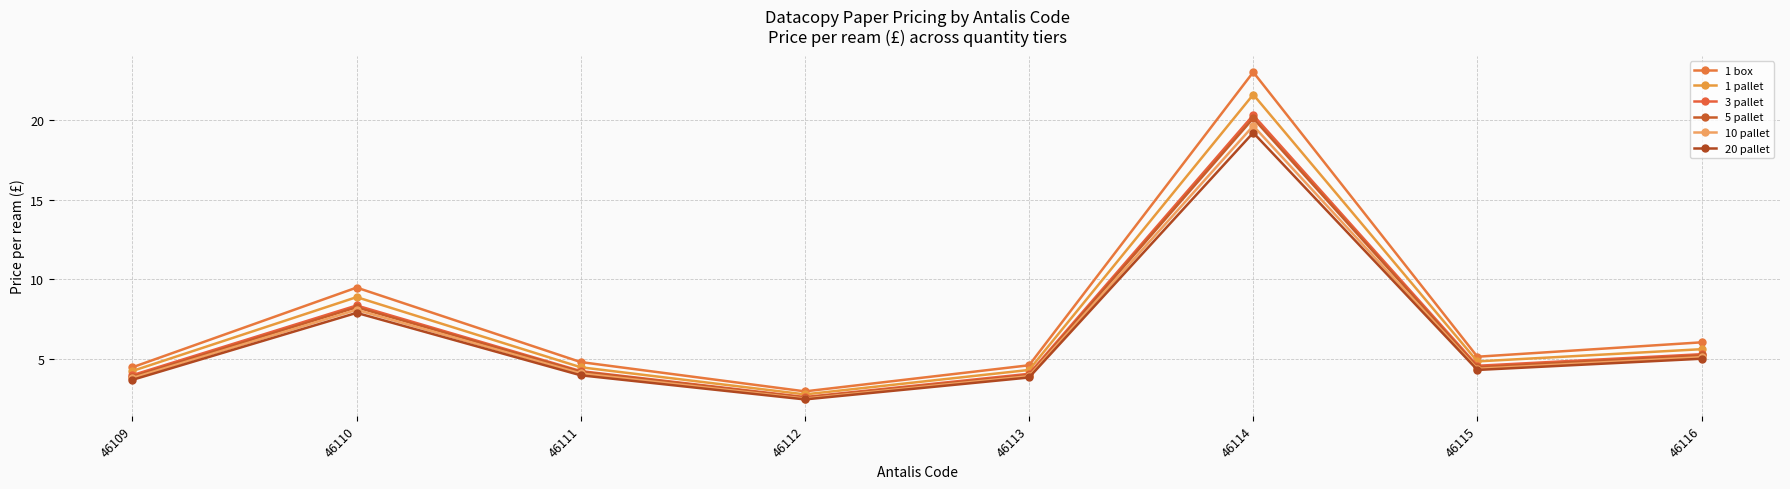

True or false: 3 pallet has a value of 2.6 at 46112.

True